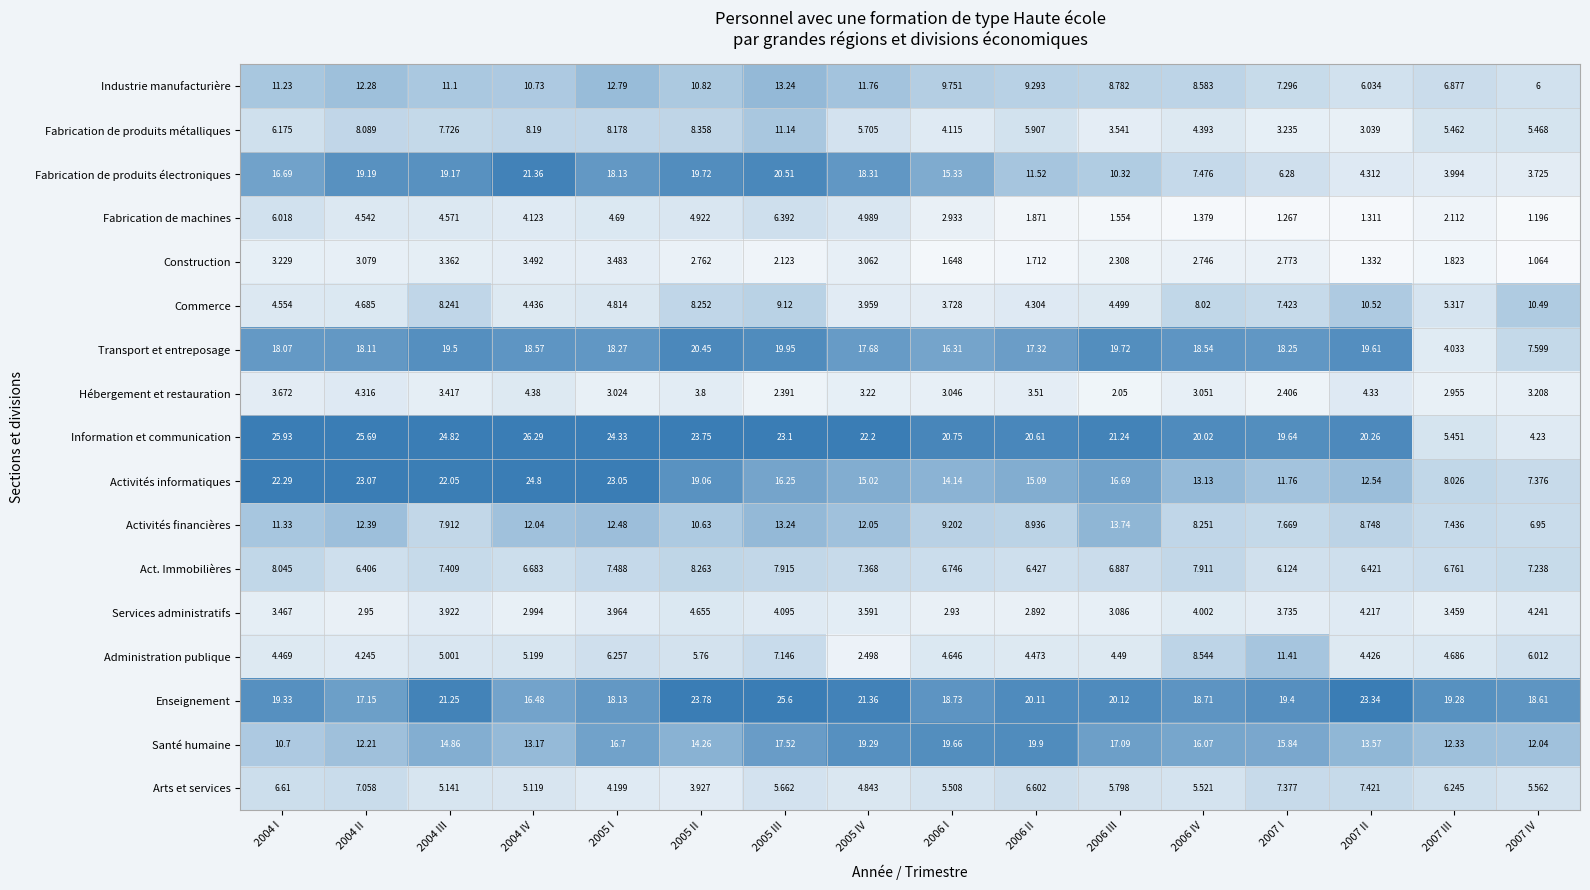

How many categories are shown in the chart?

16